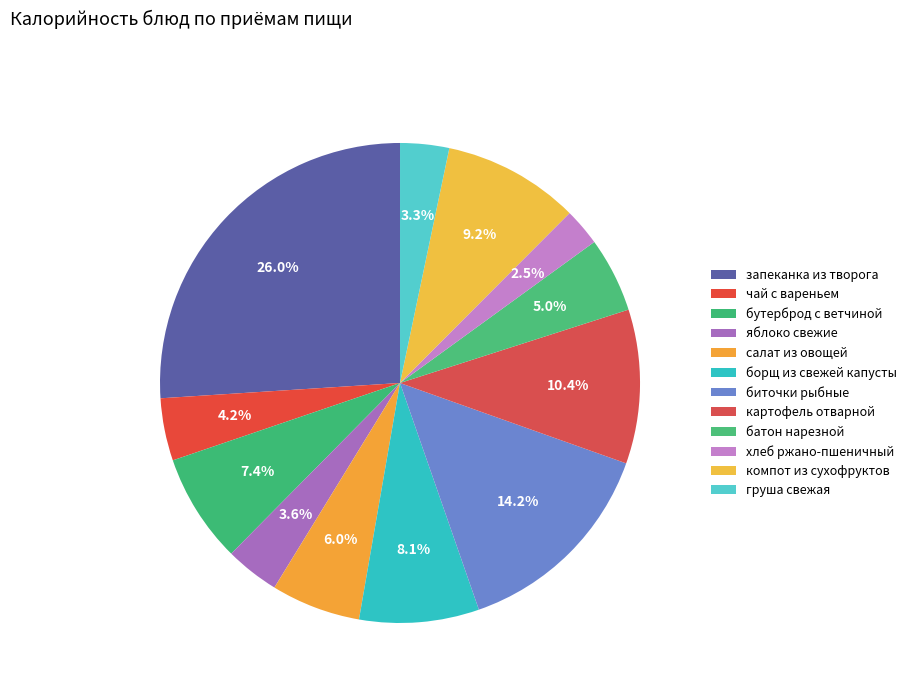

To the nearest percent, what is the combined percentage of картофель отварной and запеканка из творога?

36%